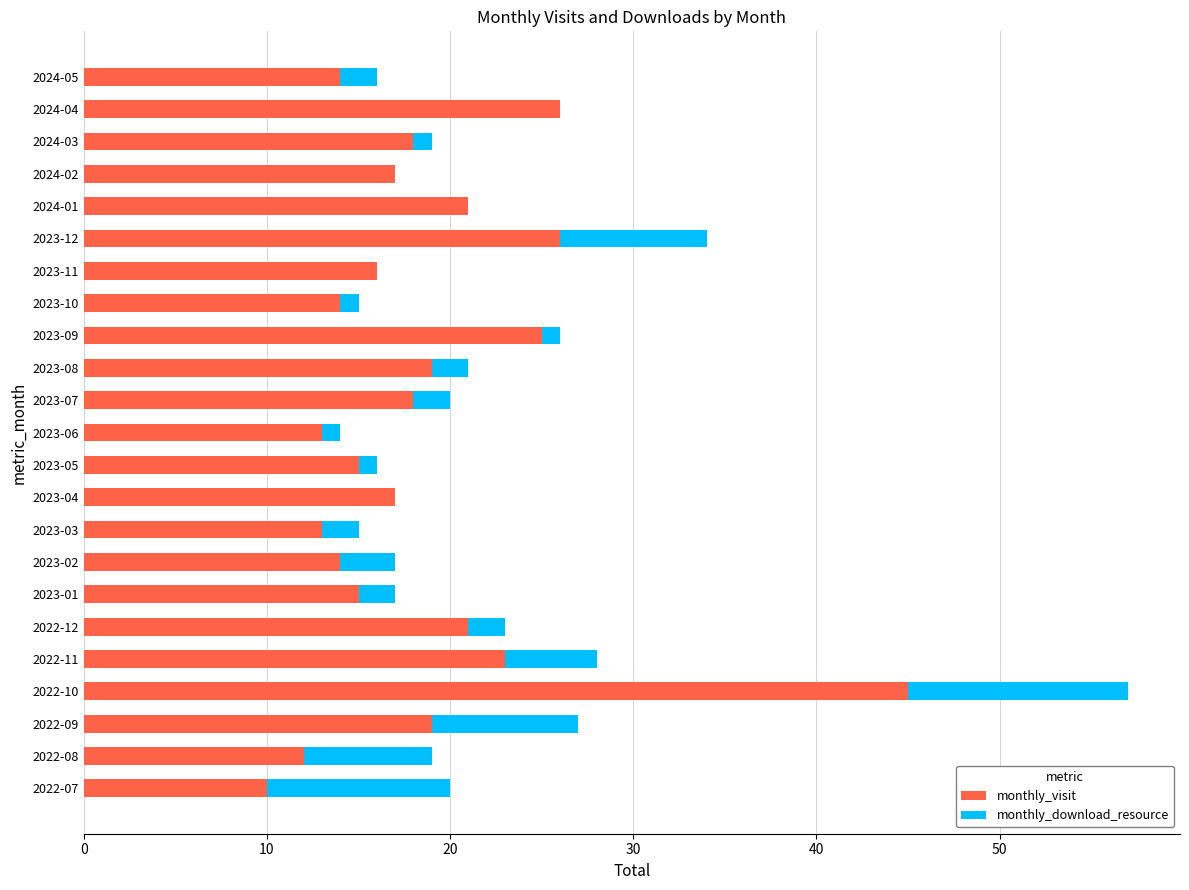

The monthly_visit series shows 23 at 2022-11. True or false?

True